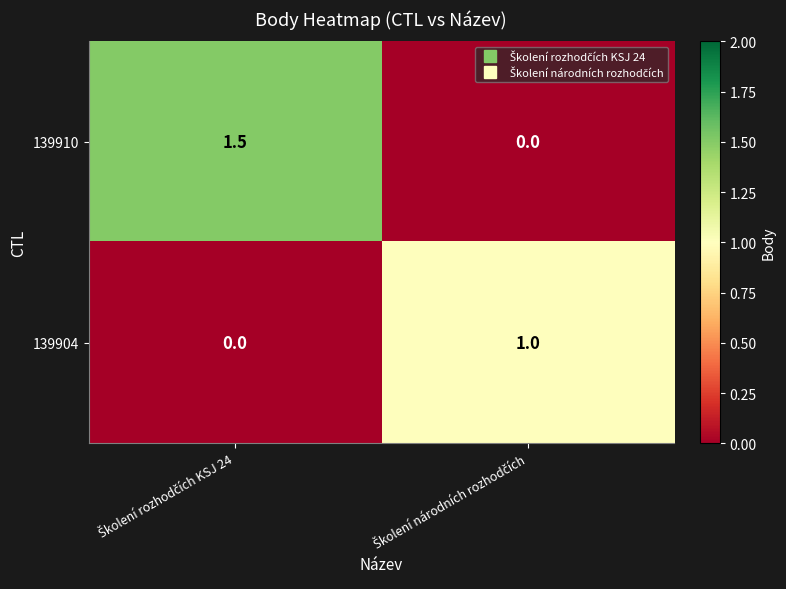

What is the highest value of the 139910 series?

1.5